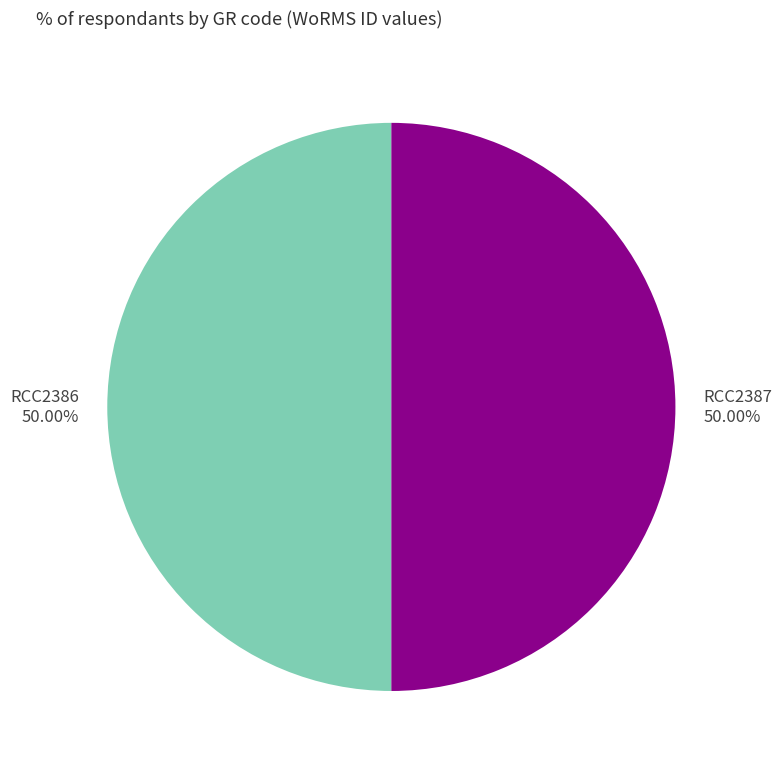

Is the sum of RCC2387 and RCC2386 greater than half?

Yes